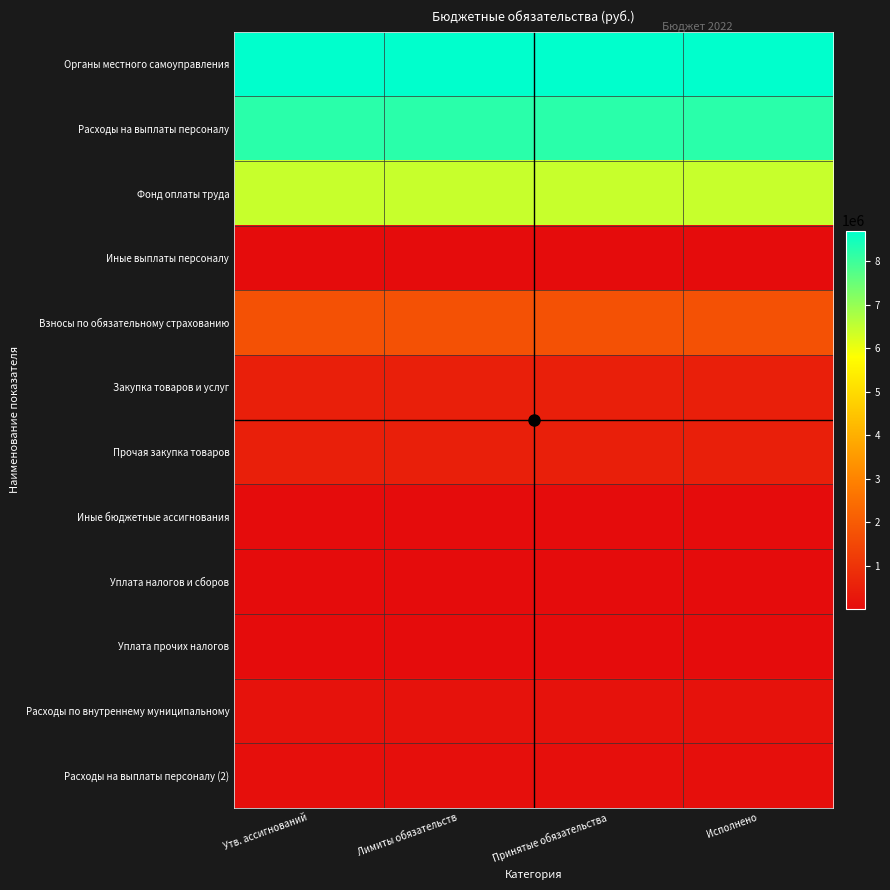

List the series in order of their peak value, highest first.

Органы местного самоуправления, Расходы на выплаты персоналу, Фонд оплаты труда, Взносы по обязательному страхованию, Закупка товаров и услуг, Прочая закупка товаров, Расходы по внутреннему муниципальному, Расходы на выплаты персоналу (2), Иные выплаты персоналу, Иные бюджетные ассигнования, Уплата налогов и сборов, Уплата прочих налогов